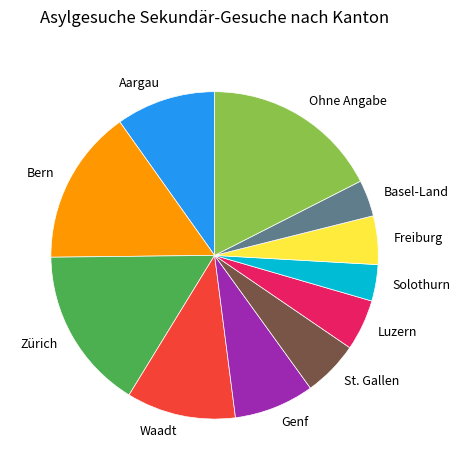

The Genf slice represents 8% of the pie. True or false?

True